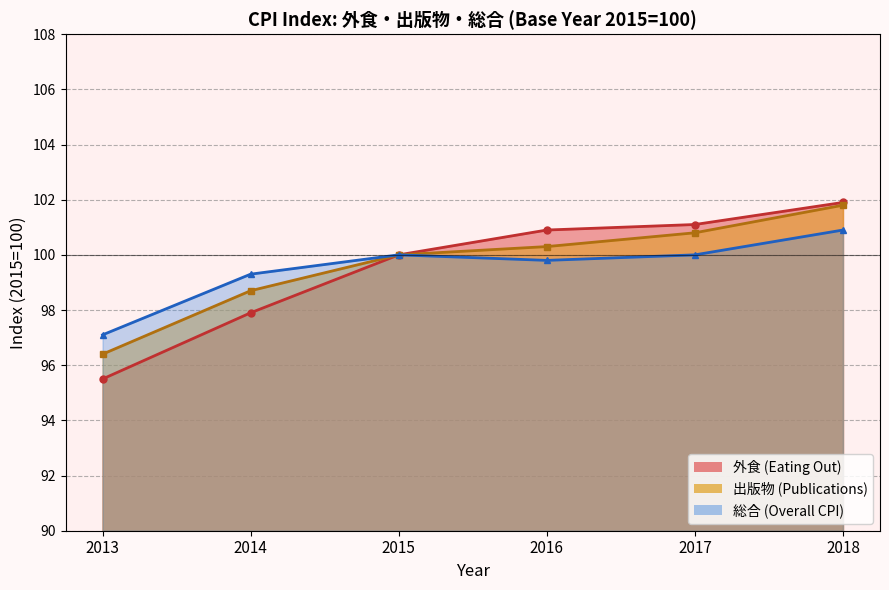

At which category does the chart reach its peak across all series?

2018